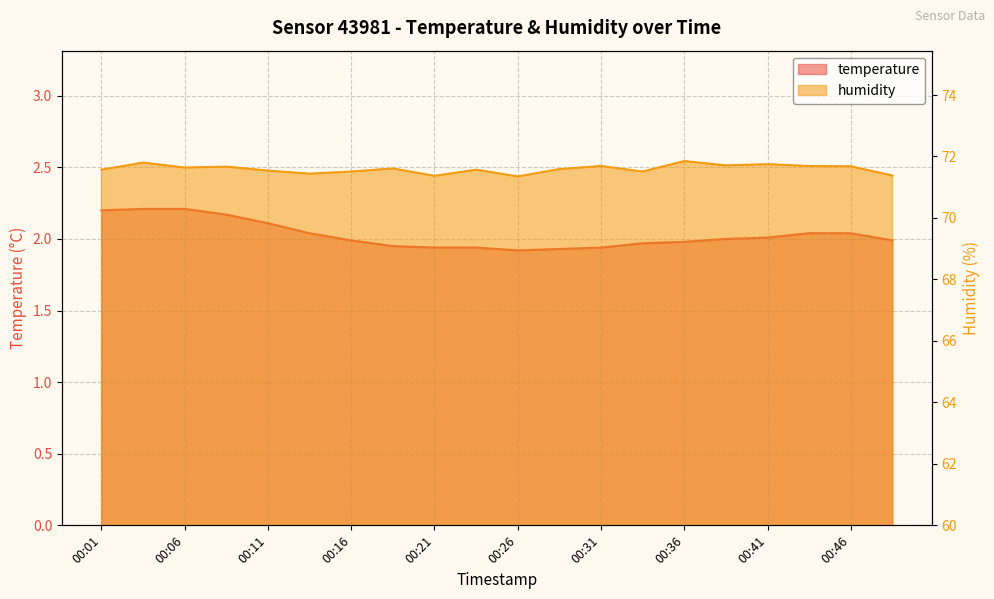

At how many categories does at least one series exceed 59?

20